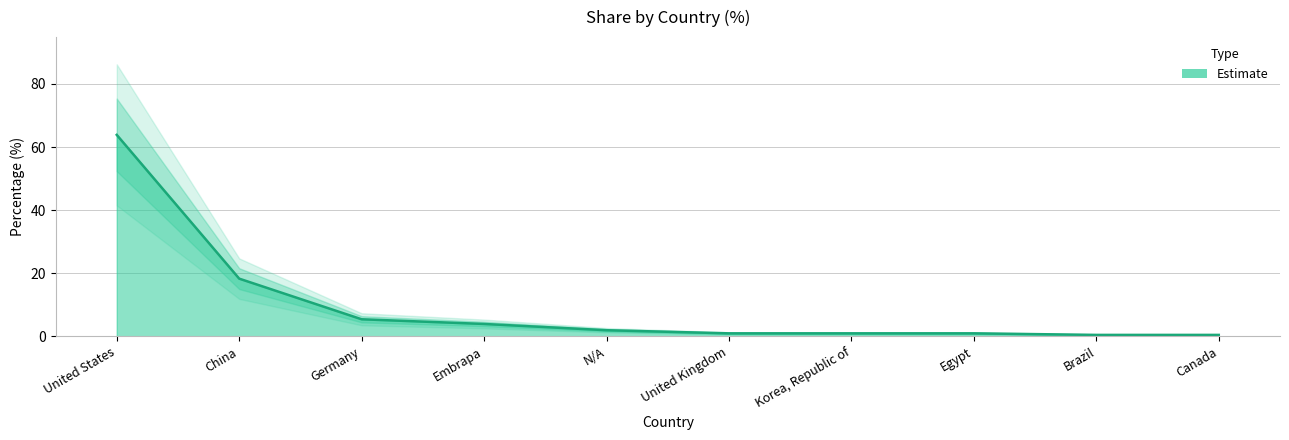

True or false: the data has more than 1 interior local peaks.

False